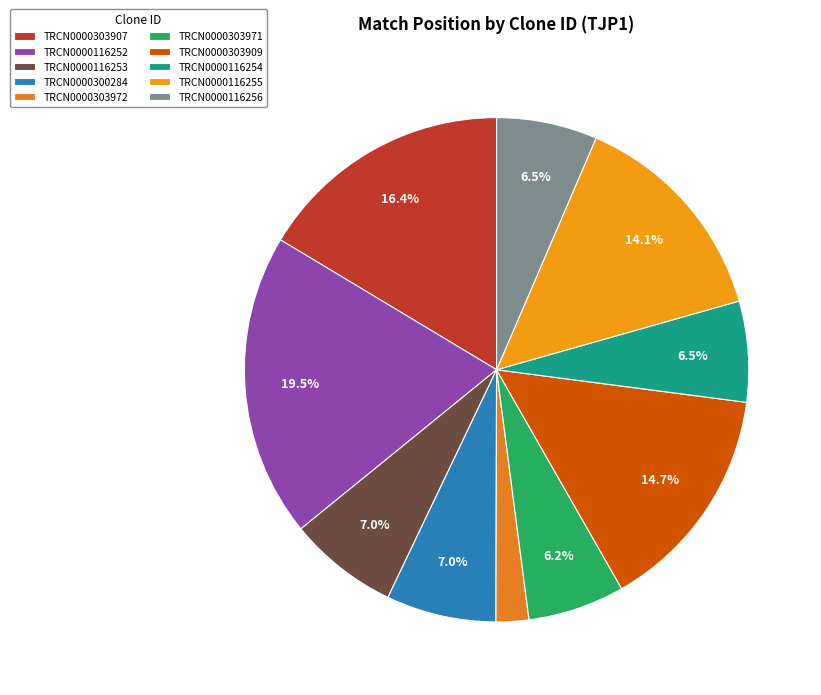

Approximately how many times larger is the value at TRCN0000303907 compared to TRCN0000116254?

2.5